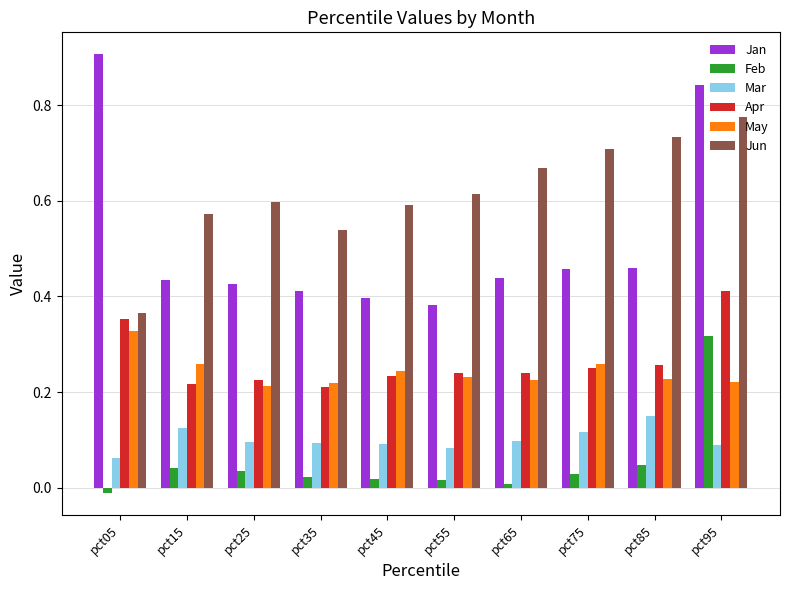

Rank the series by their maximum value, from lowest to highest.

Mar, Feb, May, Apr, Jun, Jan